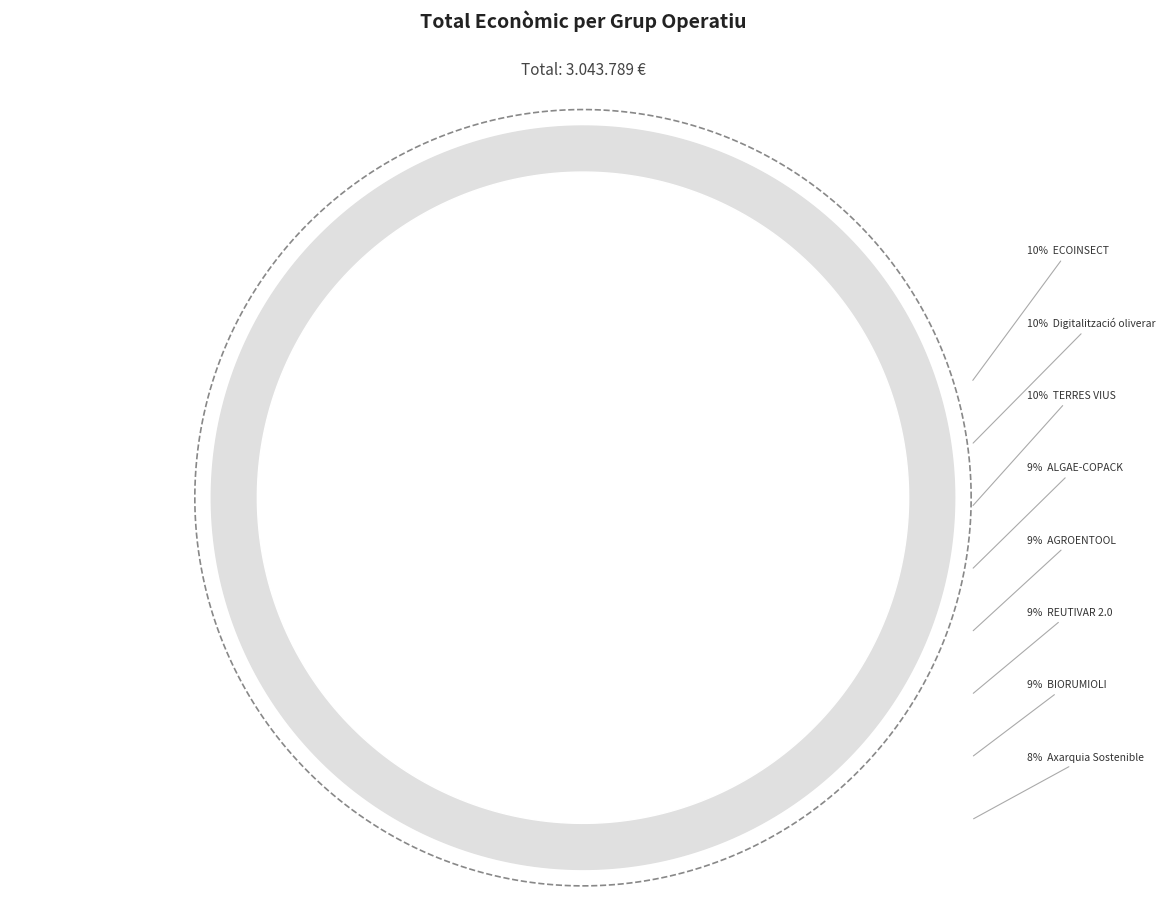

Is it true that REUTIVAR 2.0 is 9% of the pie?

True